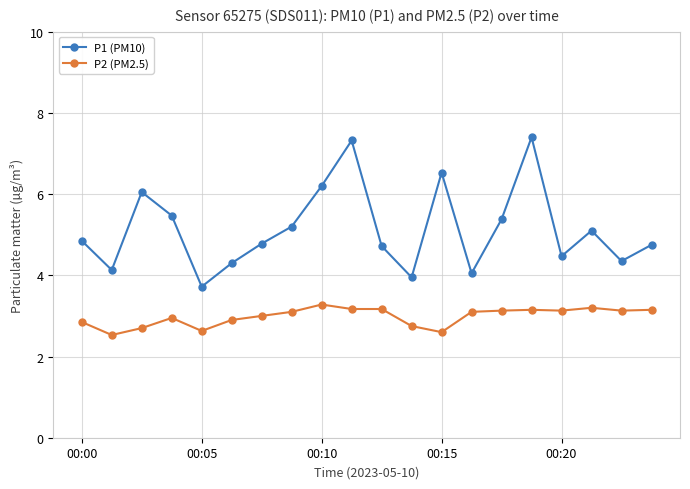

What is the value of the P1 (PM10) point at the 9th from the left?

6.2